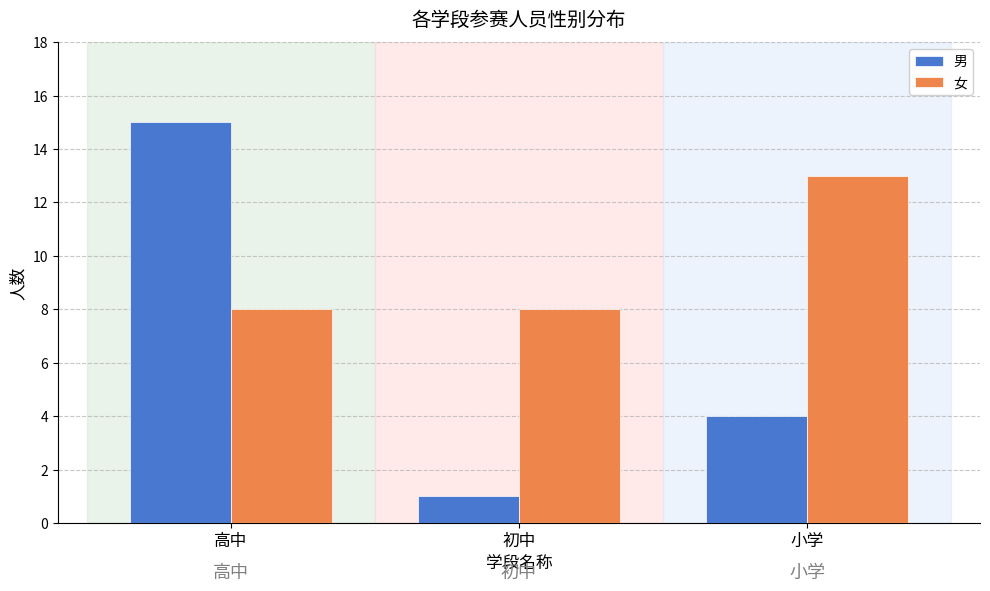

What is the difference between the highest and lowest values at 初中?

7